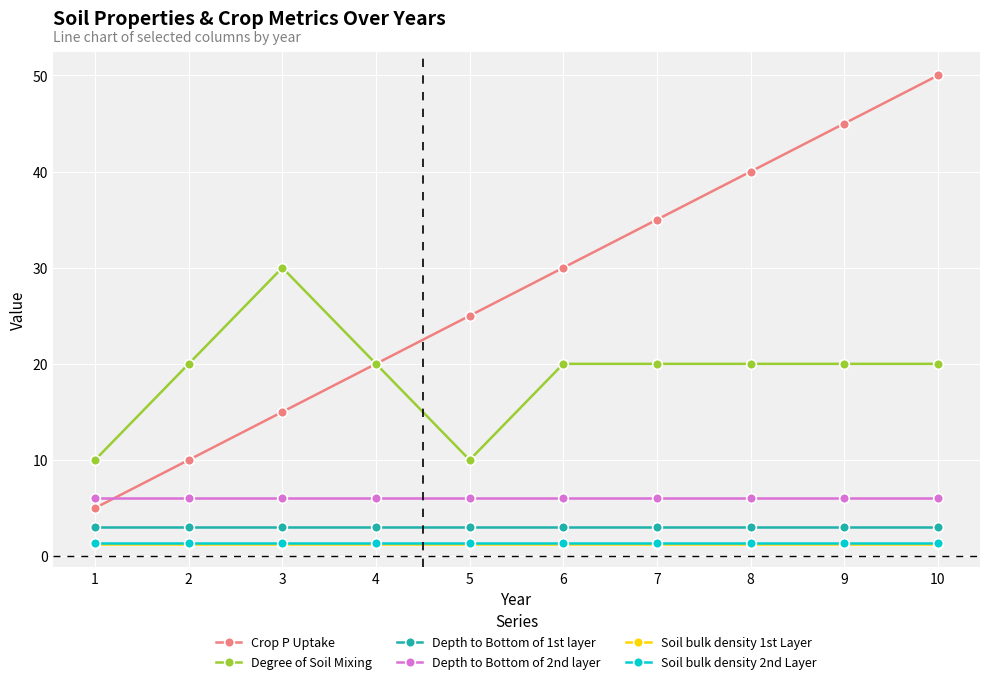

Reading left to right, list all the values displayed in this chart.

Crop P Uptake: 1=5.0	2=10.0	3=15.0	4=20.0	5=25.0	6=30.0	7=35.0	8=40.0	9=45.0	10=50.0
Degree of Soil Mixing: 1=10.0	2=20.0	3=30.0	4=20.0	5=10.0	6=20.0	7=20.0	8=20.0	9=20.0	10=20.0
Depth to Bottom of 1st layer: 1=3.0	2=3.0	3=3.0	4=3.0	5=3.0	6=3.0	7=3.0	8=3.0	9=3.0	10=3.0
Depth to Bottom of 2nd layer: 1=6.0	2=6.0	3=6.0	4=6.0	5=6.0	6=6.0	7=6.0	8=6.0	9=6.0	10=6.0
Soil bulk density 1st Layer: 1=1.3	2=1.3	3=1.3	4=1.3	5=1.3	6=1.3	7=1.3	8=1.3	9=1.3	10=1.3
Soil bulk density 2nd Layer: 1=1.4	2=1.4	3=1.4	4=1.4	5=1.4	6=1.4	7=1.4	8=1.4	9=1.4	10=1.4